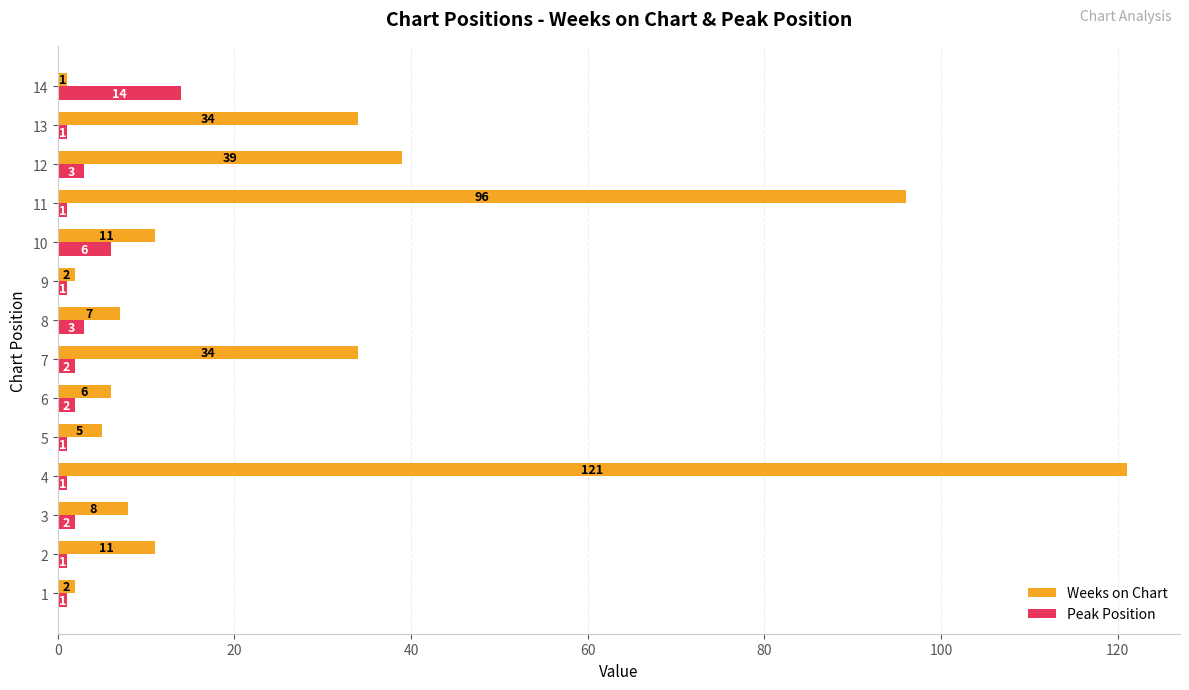

How many values in the Peak Position series are below 2?

7